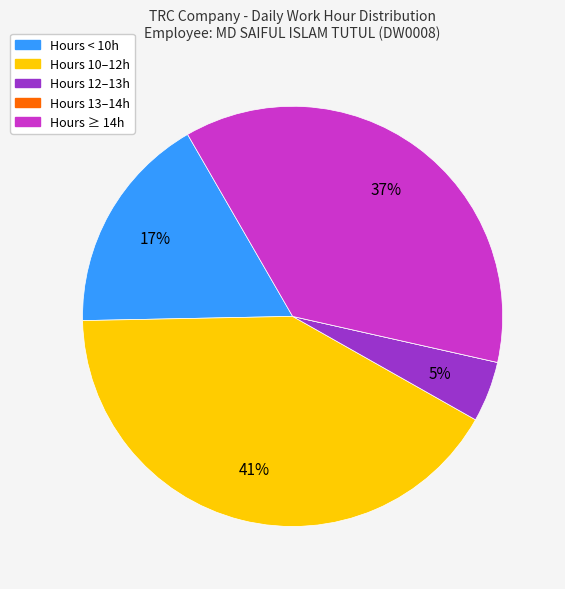

Is it true that Hours 10–12h is 51% of the pie?

False